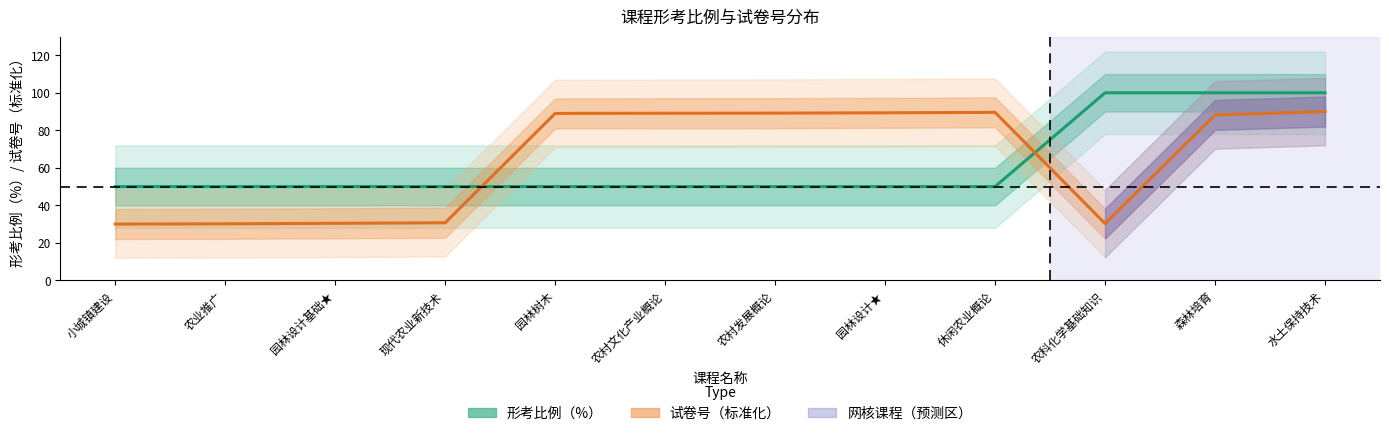

What is the label of the 10th point from the right?

园林设计基础★